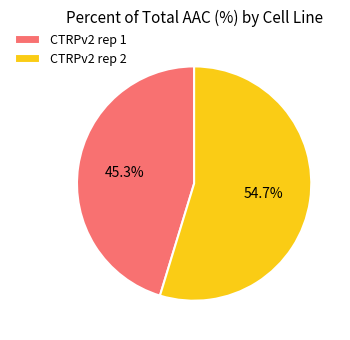

How much of the chart is everything except CTRPv2 rep 2?

45.3%